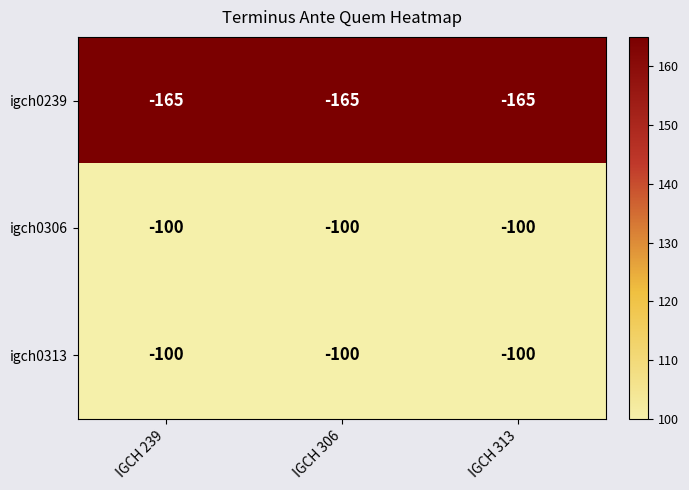

What is the difference between the highest and lowest values at IGCH 239?

65